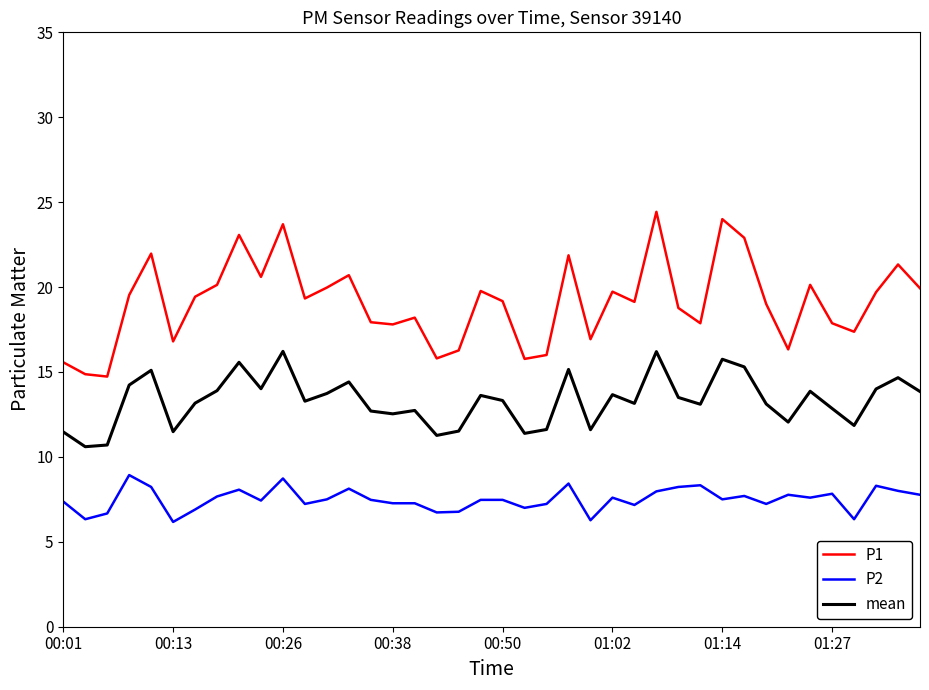

What is the maximum value for P2?

8.9